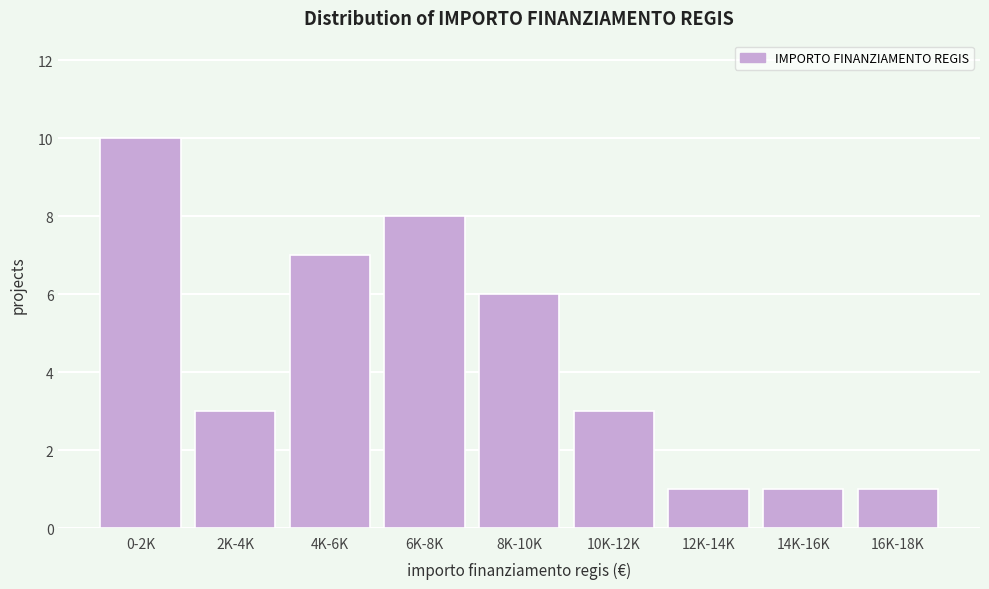

Reading left to right, what are all the values shown in this chart?

10	3	7	8	6	3	1	1	1